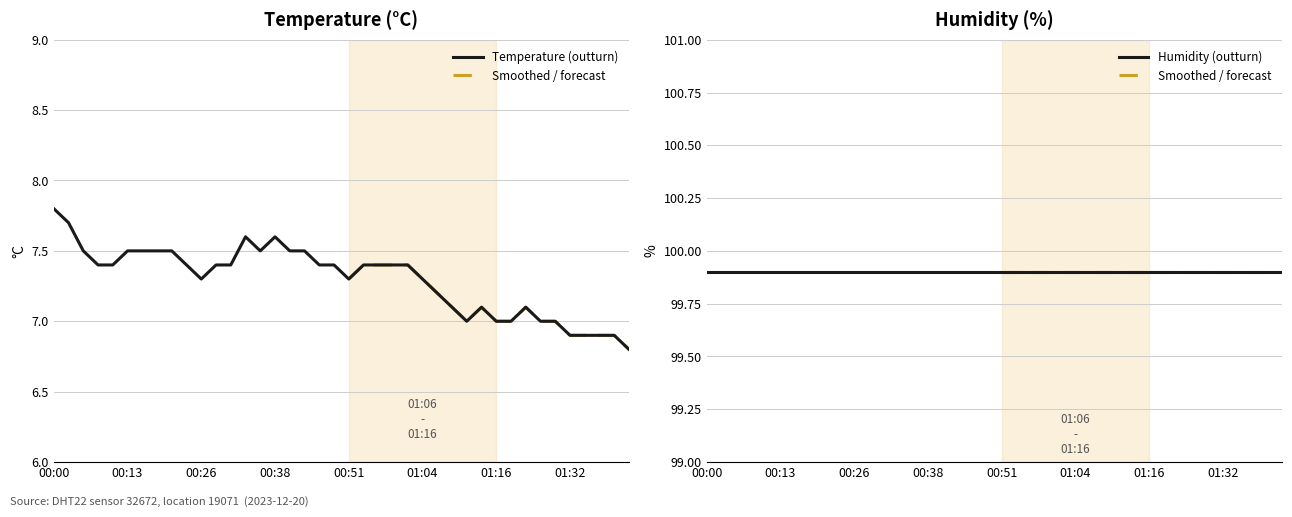

How many lines are shown in the chart?

1